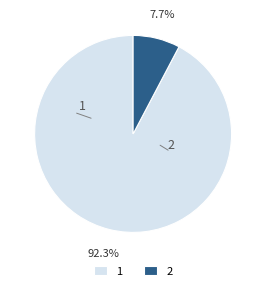

What is the majority slice?

1